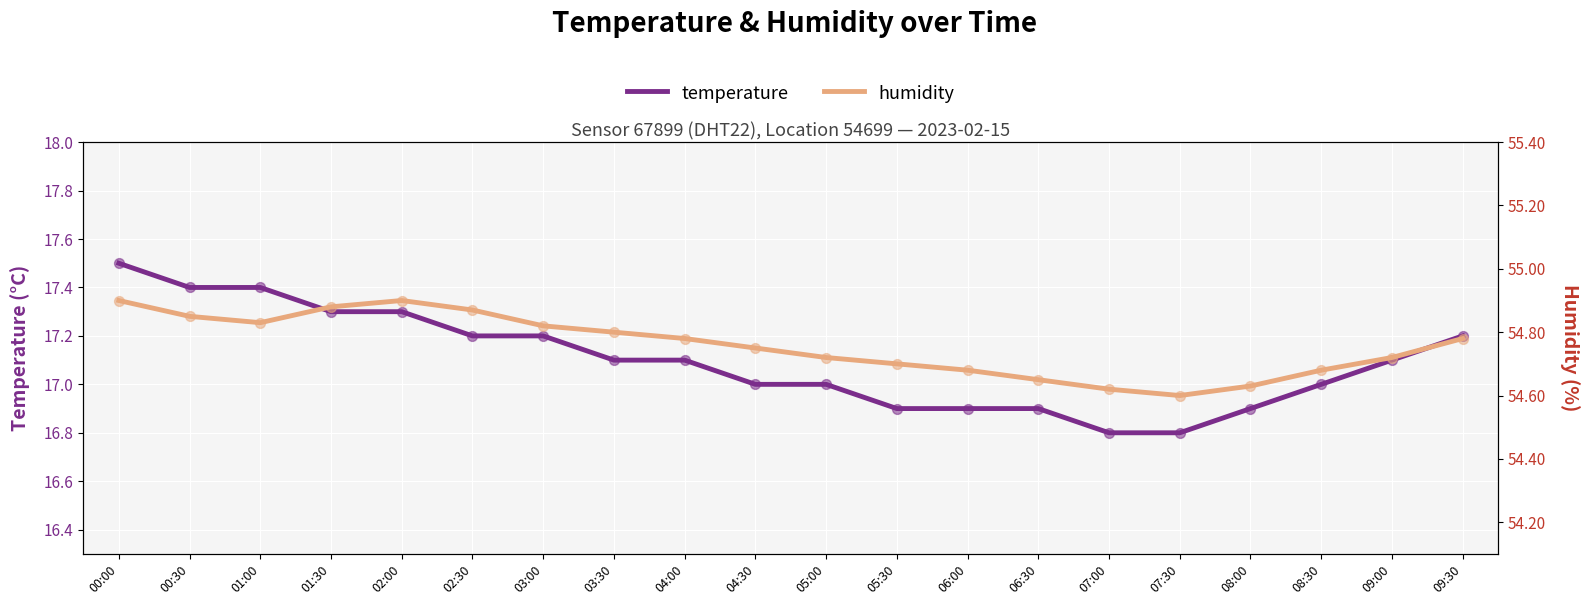

What are all the series names shown in the legend?

temperature, humidity